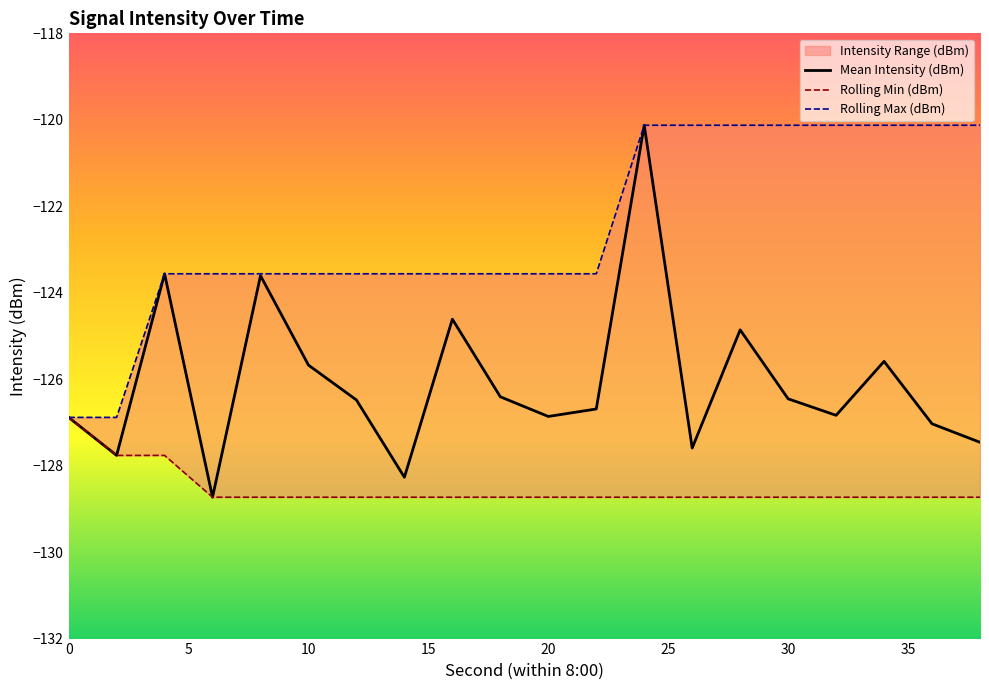

True or false: Rolling Max (dBm) and Mean Intensity (dBm) cross at least once.

False